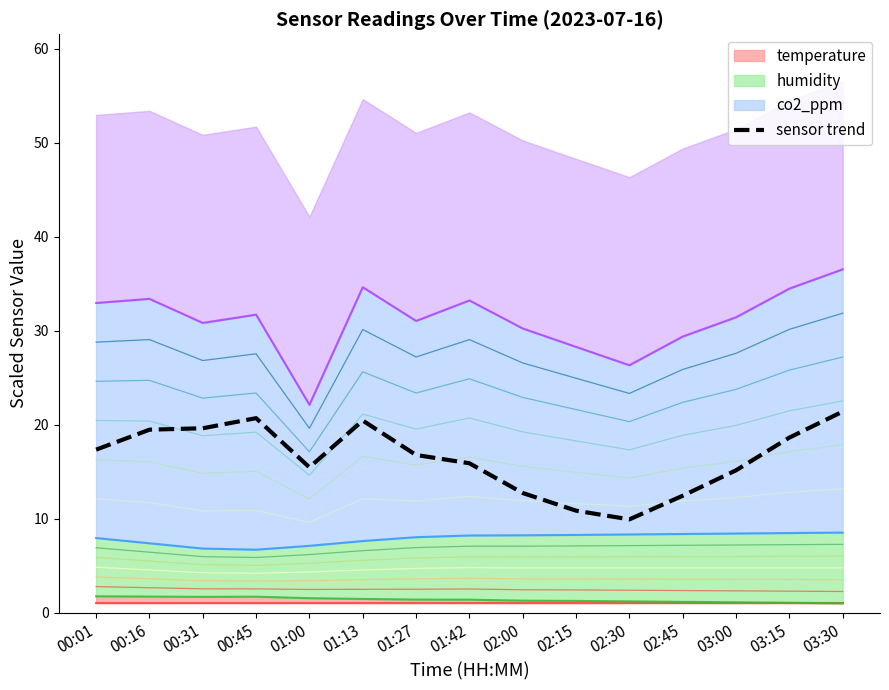

Reading left to right, extract all data points from this chart.

00:01=17.3	00:16=19.5	00:31=19.6	00:45=20.7	01:00=15.5	01:13=20.4	01:27=16.8	01:42=15.9	02:00=12.7	02:15=10.8	02:30=9.9	02:45=12.4	03:00=15.1	03:15=18.6	03:30=21.4